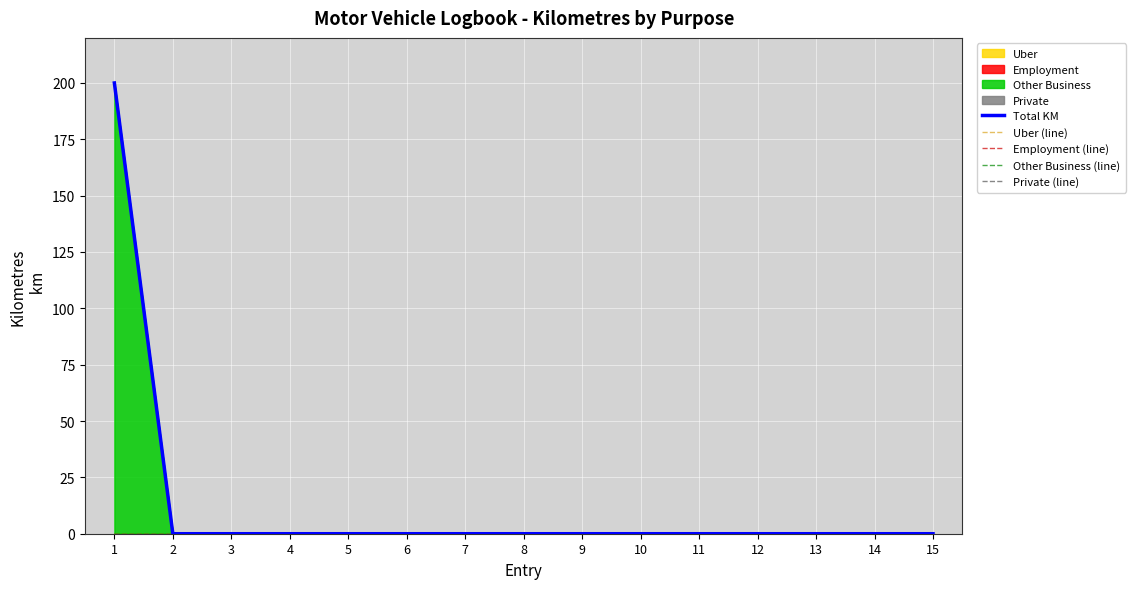

List the series in order of their peak value, highest first.

Total KM, Other Business (line), Uber (line), Employment (line), Private (line)